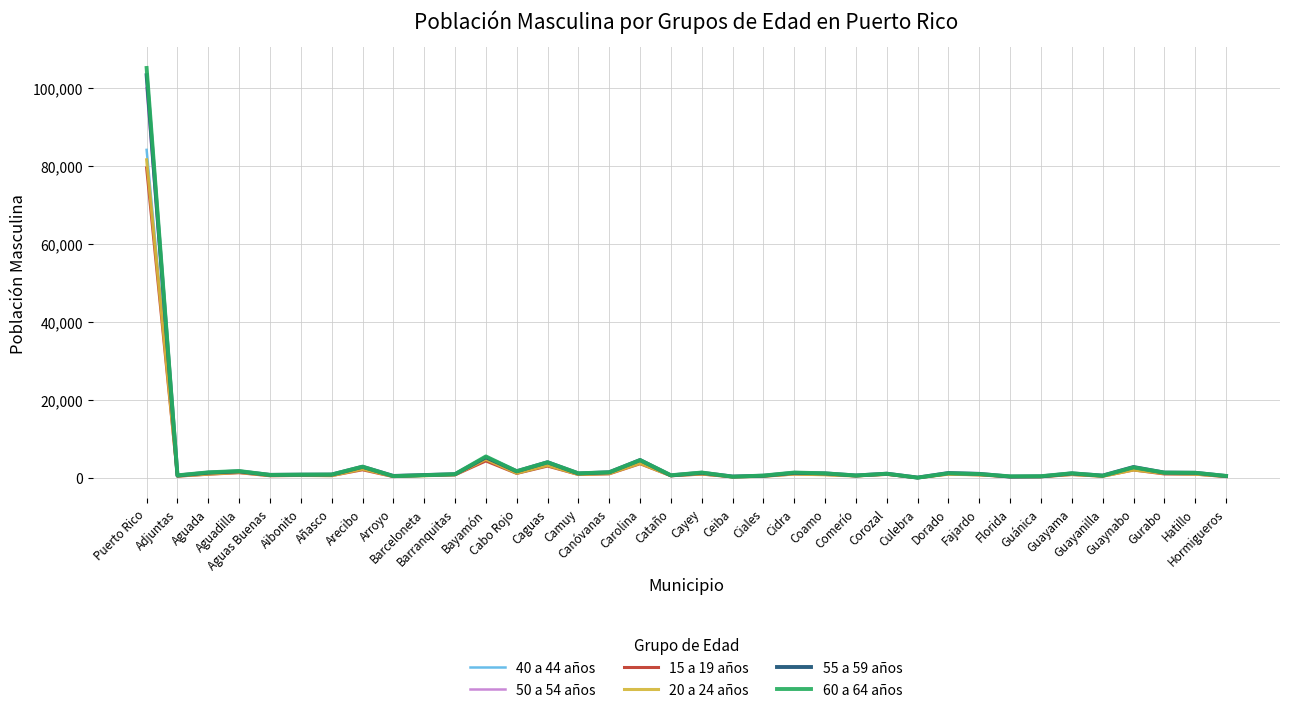

Which series has the largest range (max minus min)?

60 a 64 años